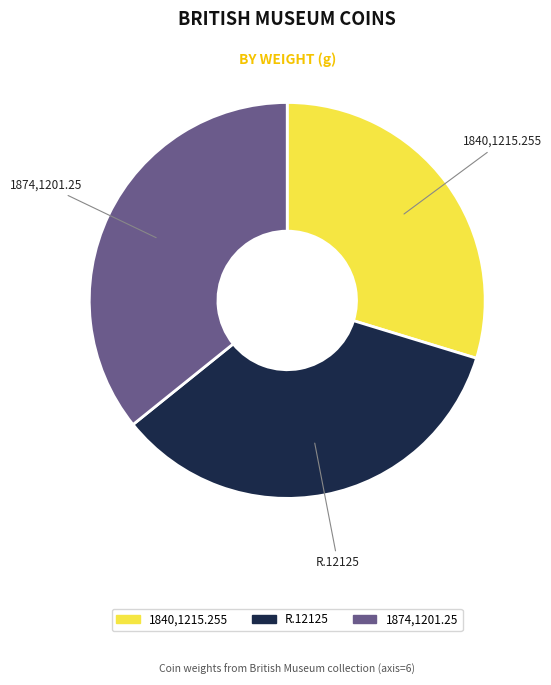

Is there any slice that represents more than half of the pie?

No